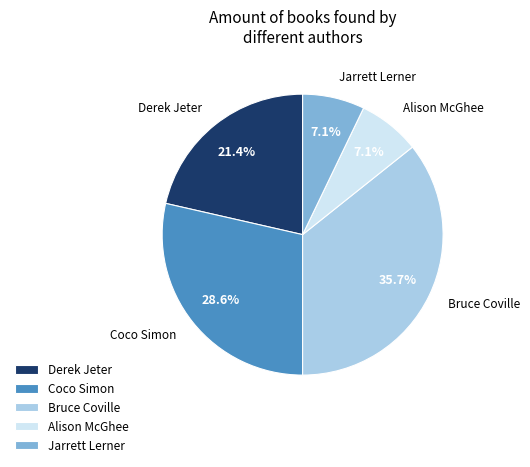

What percentage is the Jarrett Lerner slice, to the nearest percent?

7%